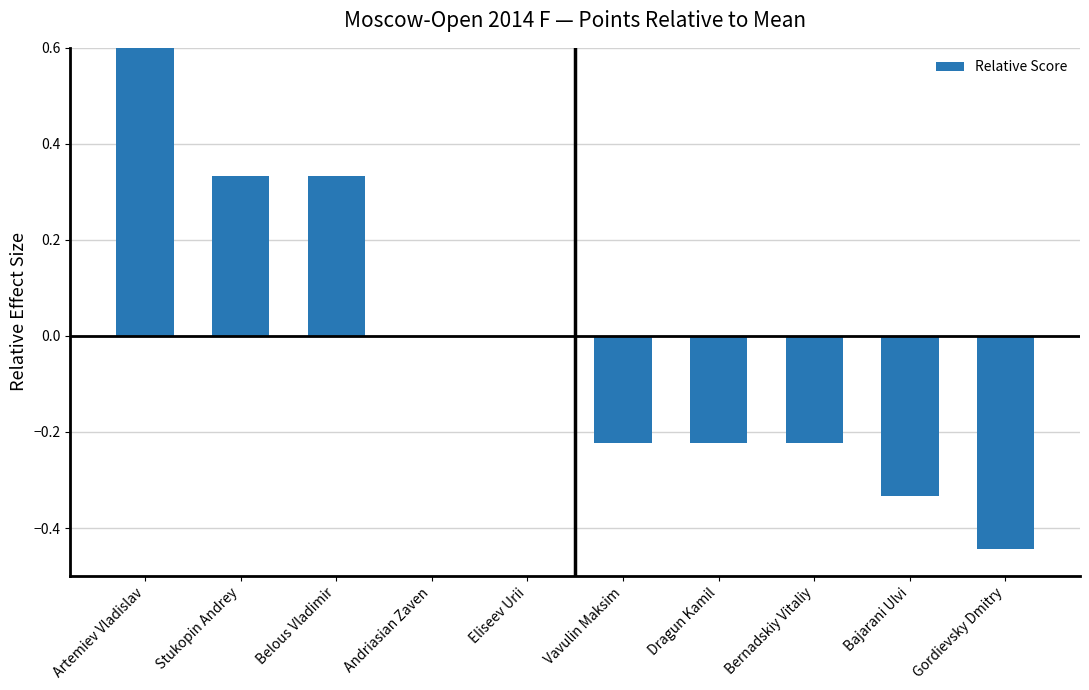

What is the label of the 7th bar from the right?

Andriasian Zaven